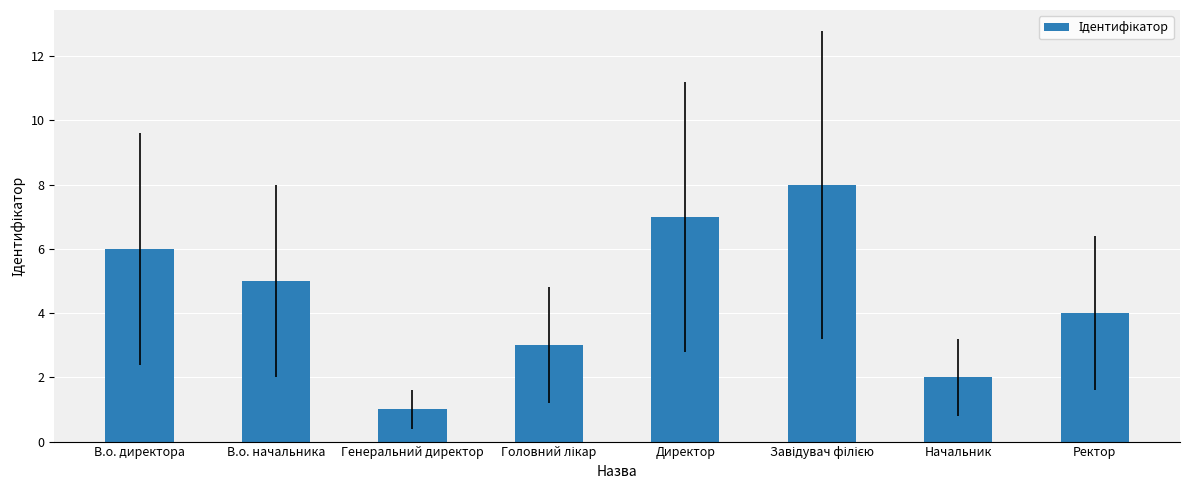

Is it true that the value at В.о. директора is 8?

False